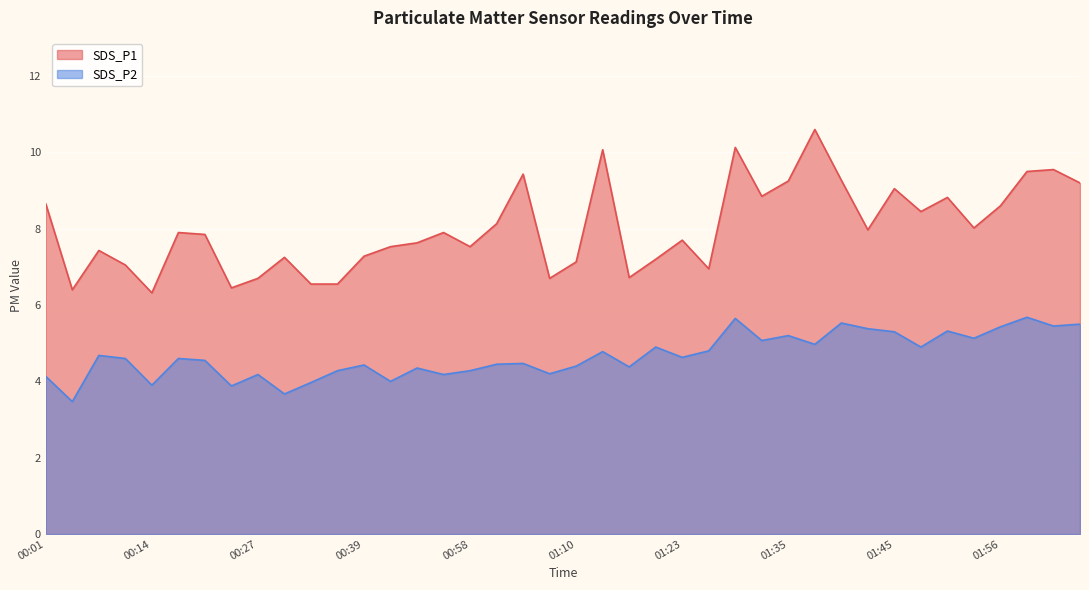

How many lines are shown in the chart?

2